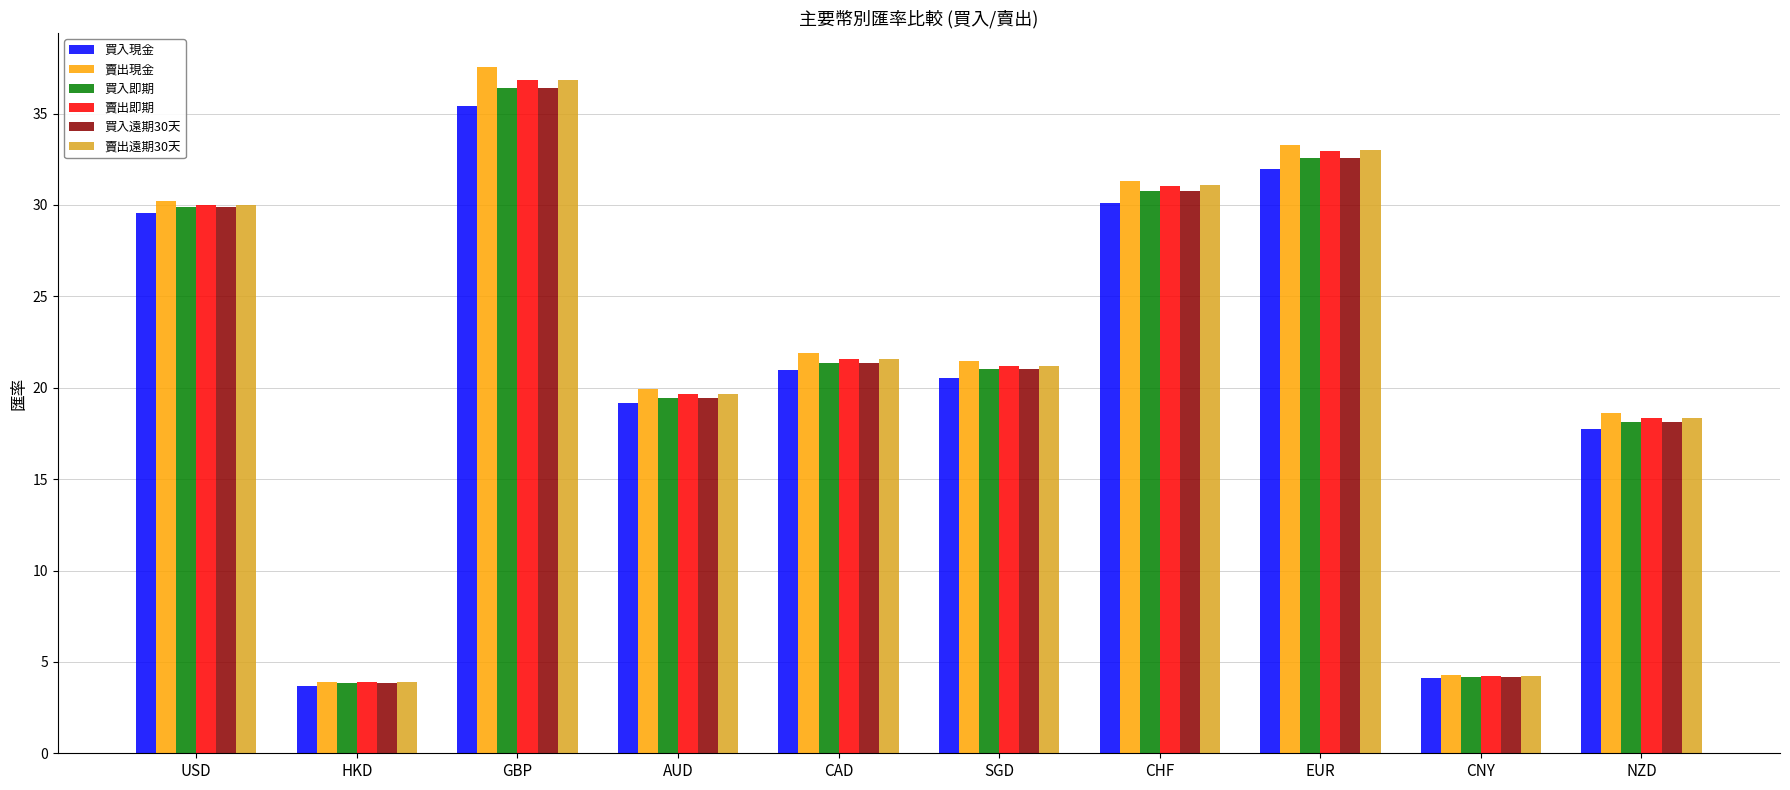

Which series changed the most between CAD and CHF?

賣出遠期30天